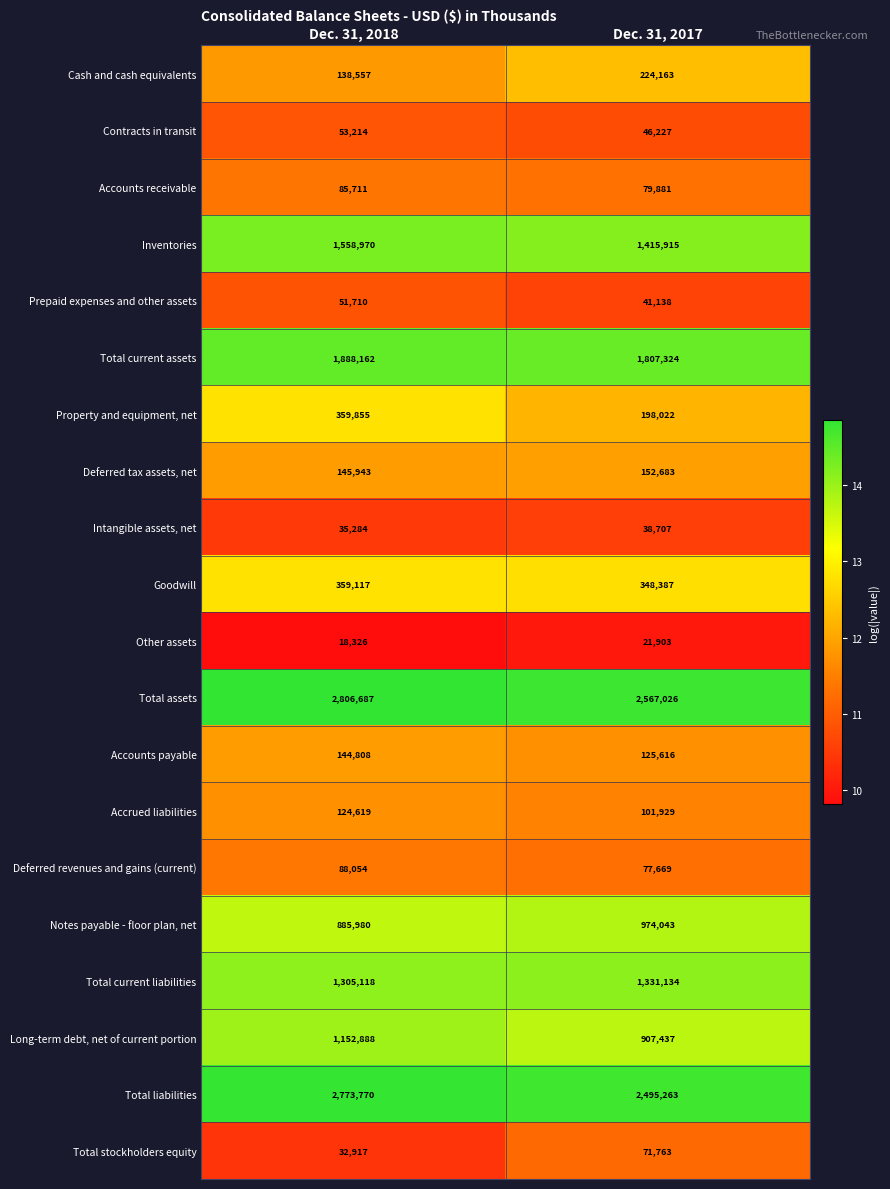

Which series has the largest range (max minus min)?

Total liabilities